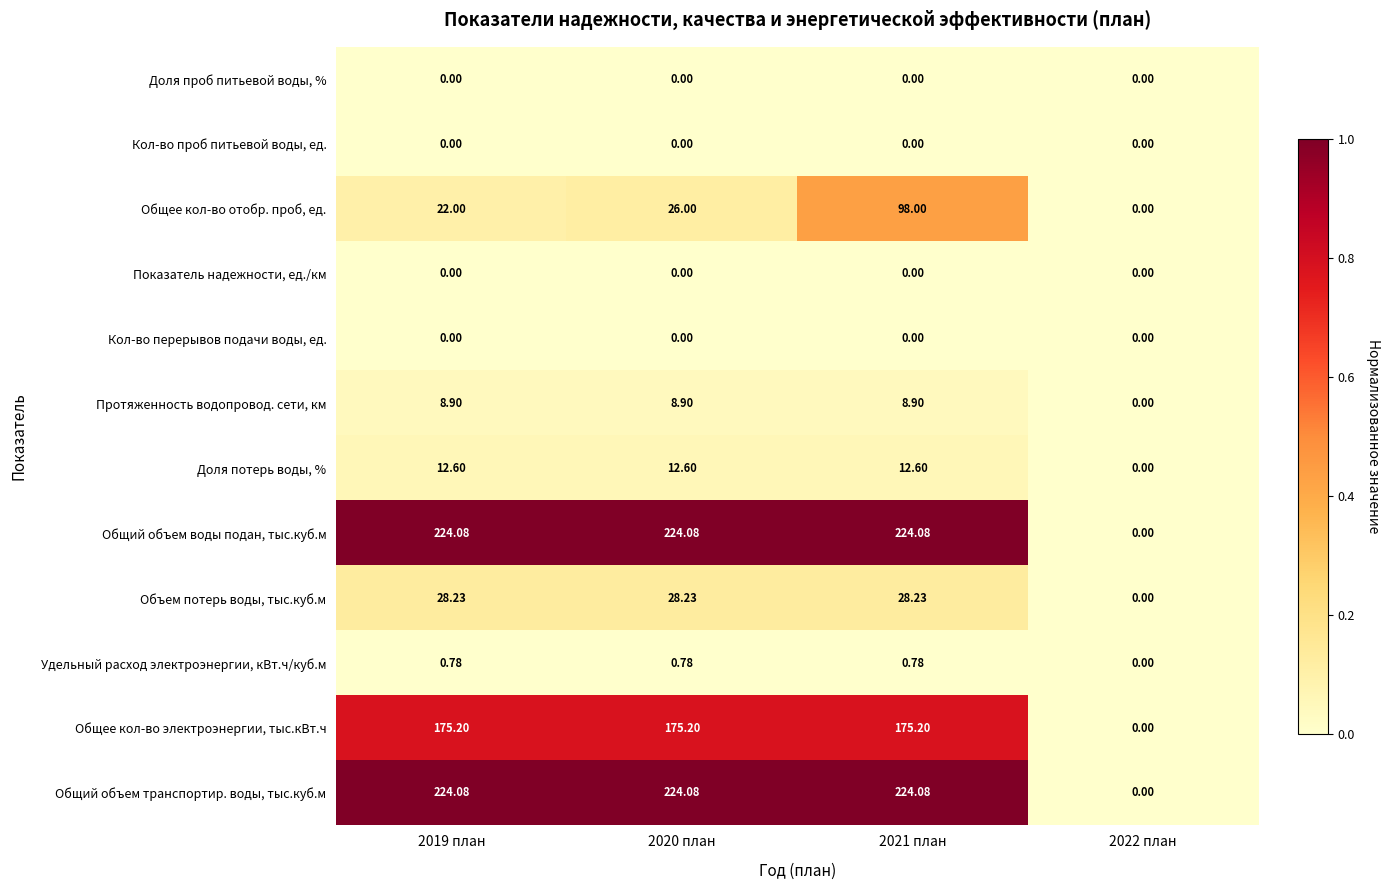

Between 2019 план and 2021 план, which series saw the biggest shift?

Общее кол-во отобр. проб, ед.